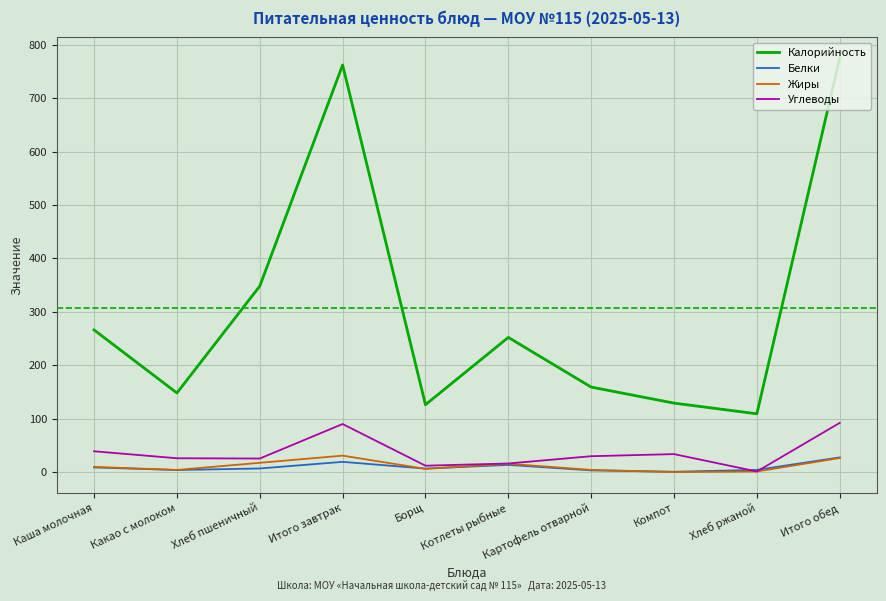

What is the difference between the highest and lowest values at Итого завтрак?

743.0